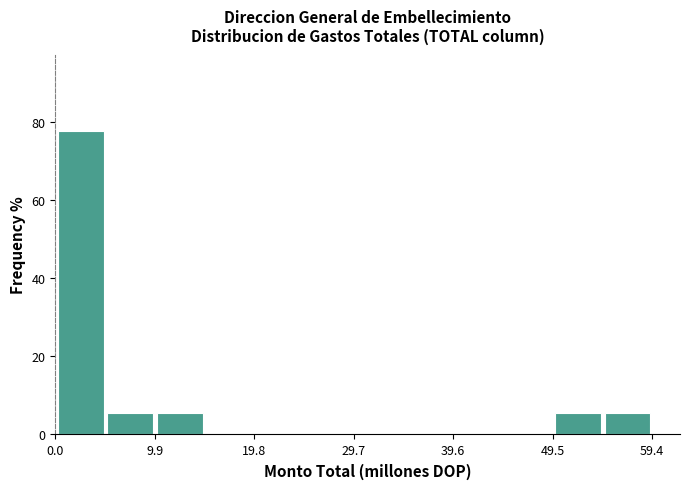

How tall is the bar that spans 54 to 59 on the x-axis? Neither the bar edges nor the heights are printed on the chart, so give them approximately, as read against the axes.

6